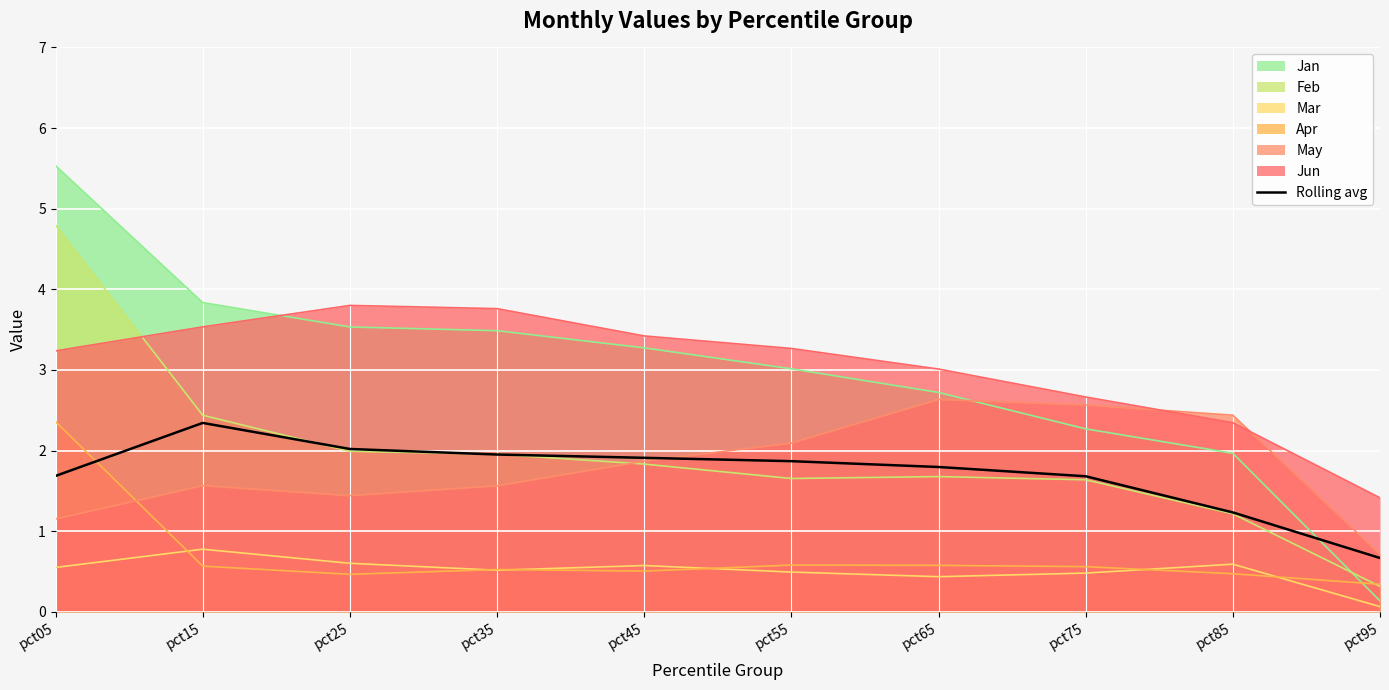

How many lines are shown in the chart?

7